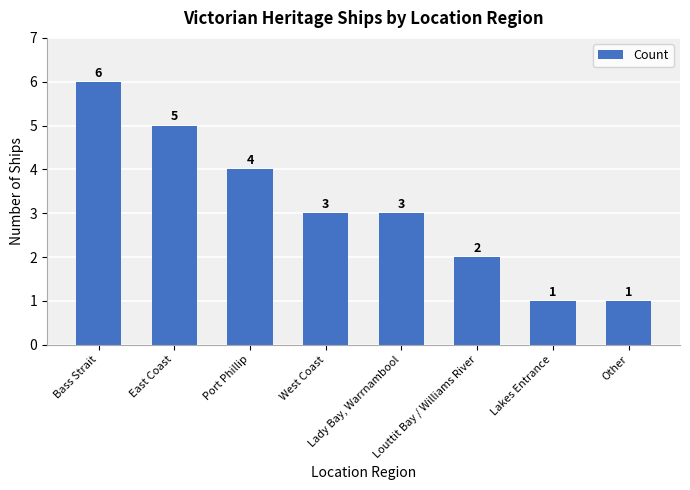

How many values are below 3?

3